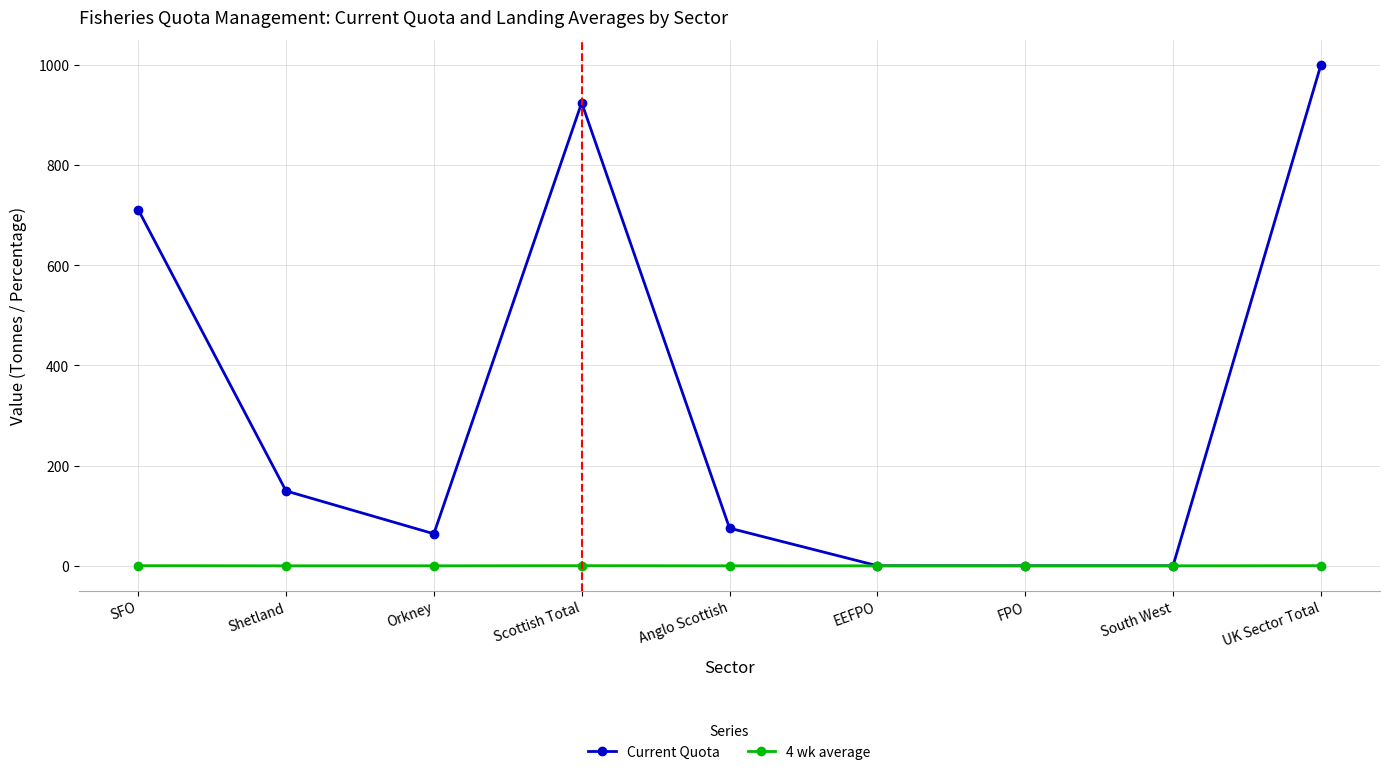

Which series has the largest total across all categories?

Current Quota